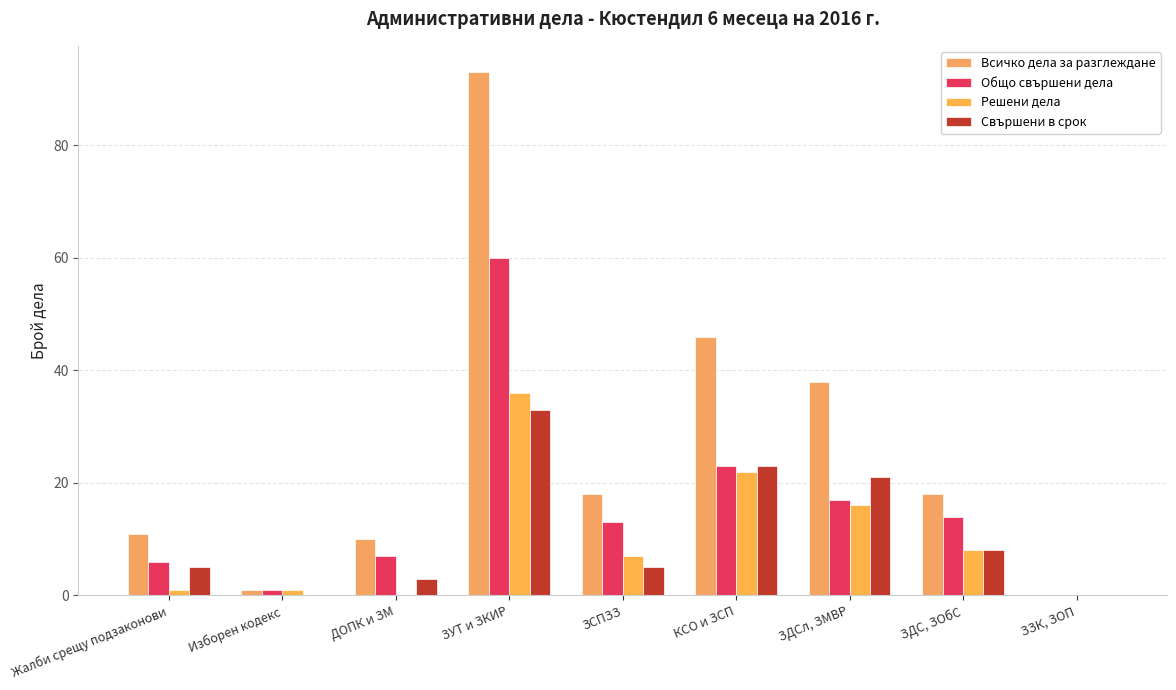

What is the total value across all series at ЗСПЗЗ?

43